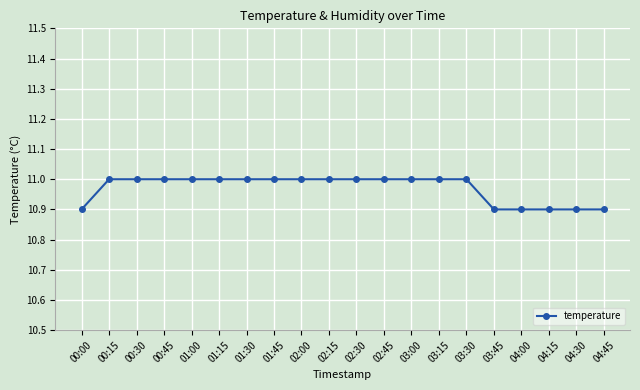

What is the minimum value shown in the chart?

10.9